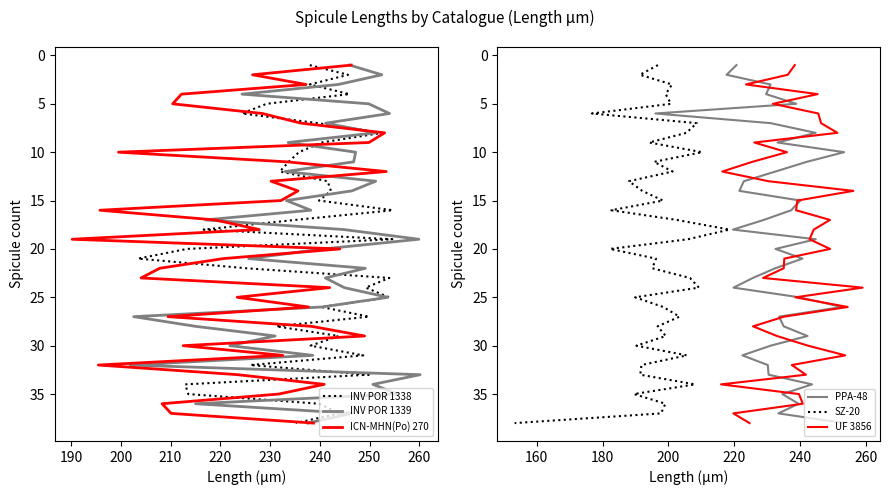

True or false: UF 3856 has a value of 35 at 21.

False